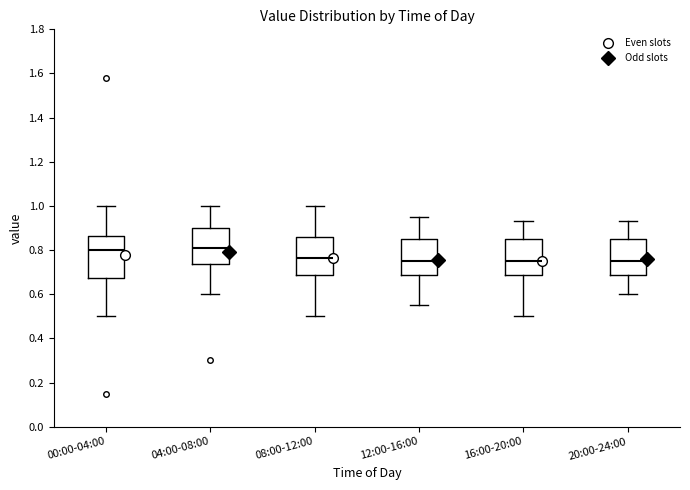

Reading left to right, transcribe this box plot: for each box, give where its median line is, the range the box spans, and where its two whiskers end, as read against the y-axis. The values are not printed on the chart, so give them approximately, as read against the axis.

00:00-04:00: median 0.80, box 0.68 to 0.86, whiskers 0.50 to 1.00
04:00-08:00: median 0.82, box 0.74 to 0.90, whiskers 0.60 to 1.00
08:00-12:00: median 0.76, box 0.68 to 0.86, whiskers 0.50 to 1.00
12:00-16:00: median 0.76, box 0.68 to 0.86, whiskers 0.56 to 0.96
16:00-20:00: median 0.76, box 0.68 to 0.86, whiskers 0.50 to 0.94
20:00-24:00: median 0.76, box 0.68 to 0.86, whiskers 0.60 to 0.94